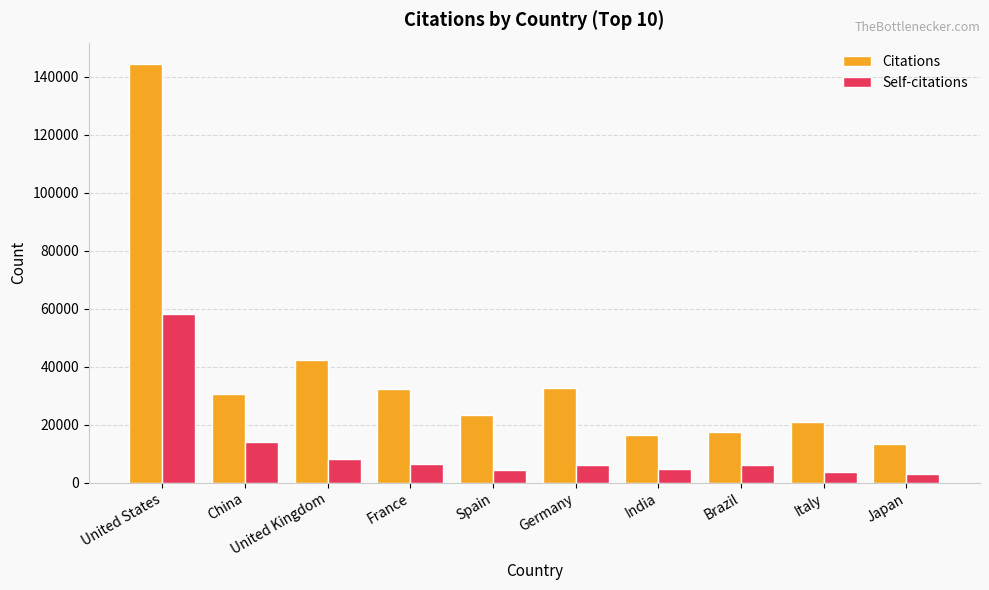

How many groups of bars are there?

10